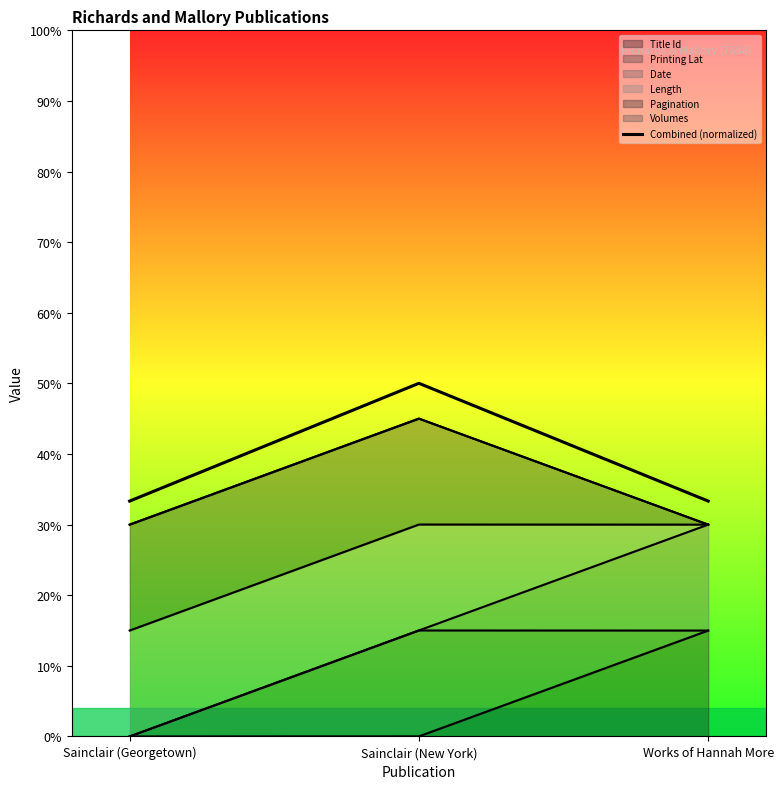

What is the difference between the values at Sainclair (New York) and Works of Hannah More?

0.2